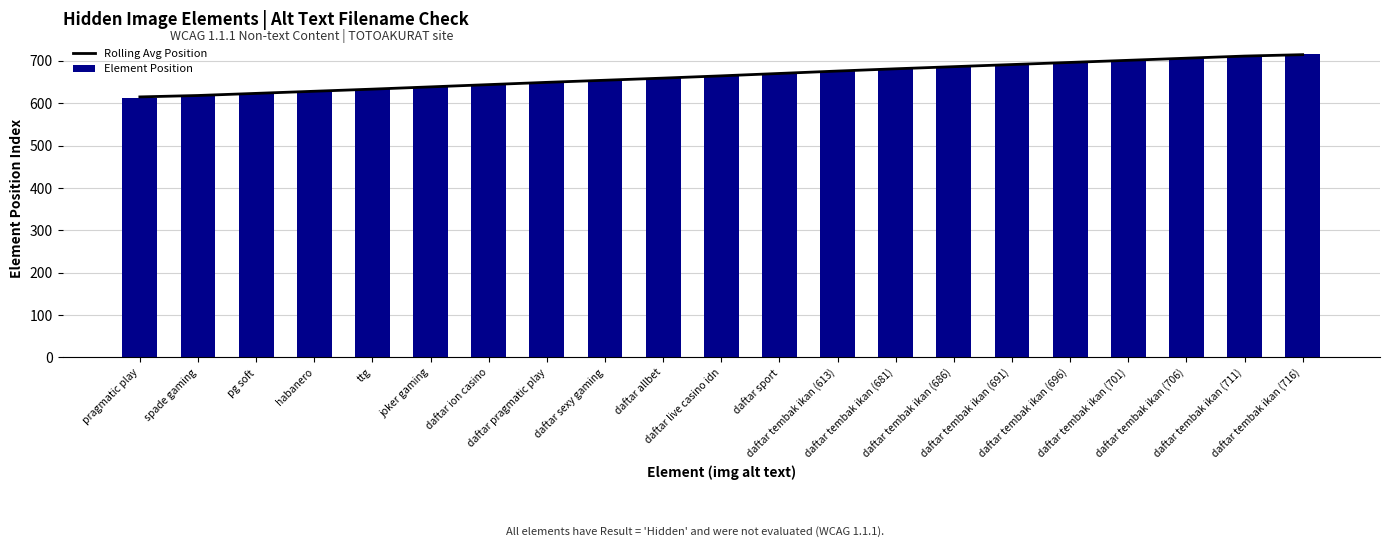

What is the difference between the highest and lowest values at joker gaming?

0.3